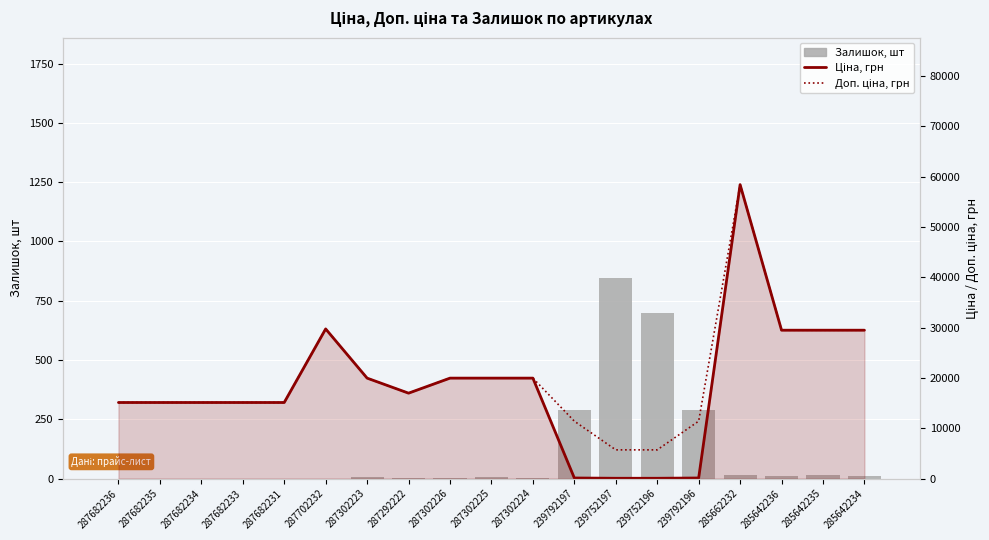

Between 287302223 and 287302225, which series saw the biggest shift?

Залишок, шт